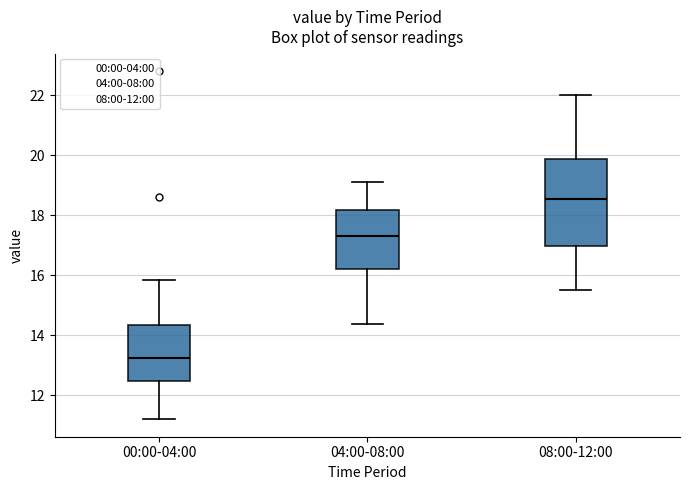

Where does the median line of the box for 08:00-12:00 sit on the y-axis? The values are not printed on the chart, so give them approximately, as read against the axis.

18.6